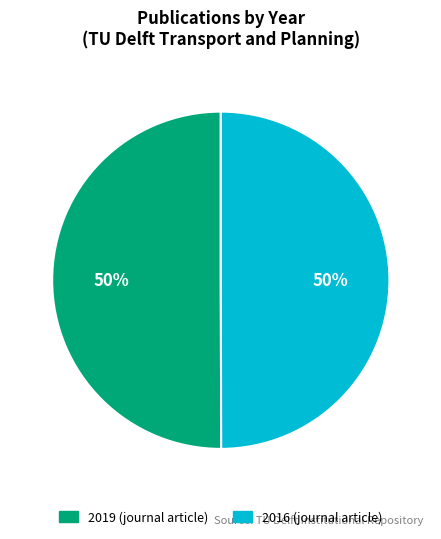

To the nearest percent, what is the combined percentage of 2019 (journal article) and 2016 (journal article)?

100%